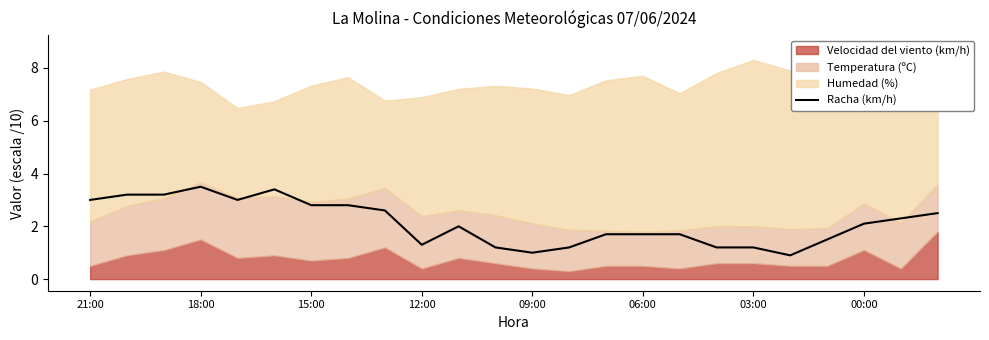

What is the value of the 9th point from the left?

2.6